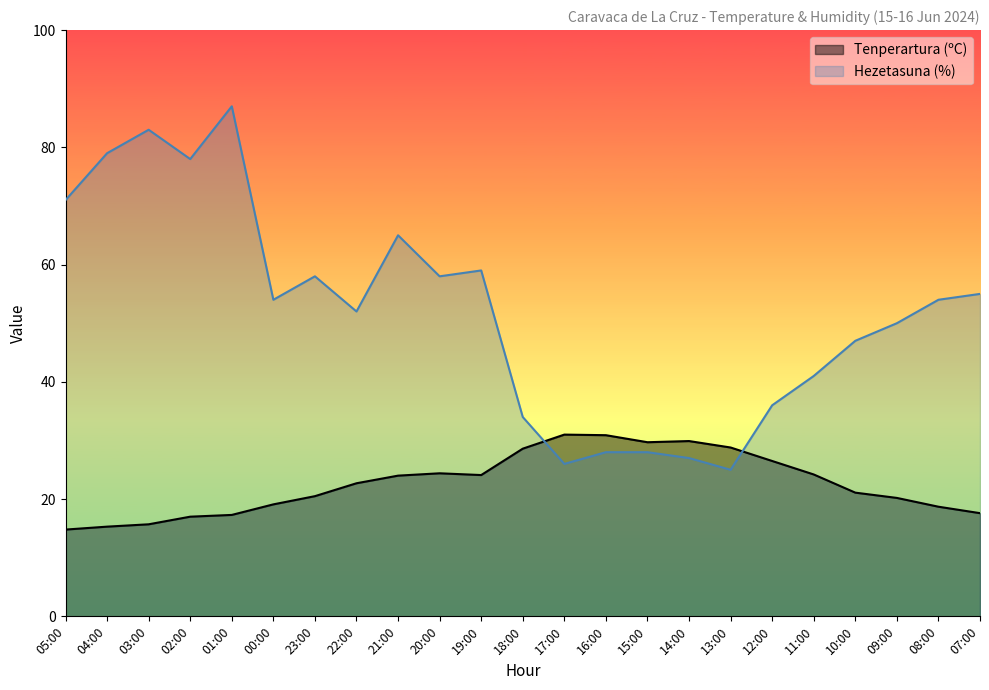

What is the value of the Tenperartura (ºC) point at the 4th from the left?

17.0